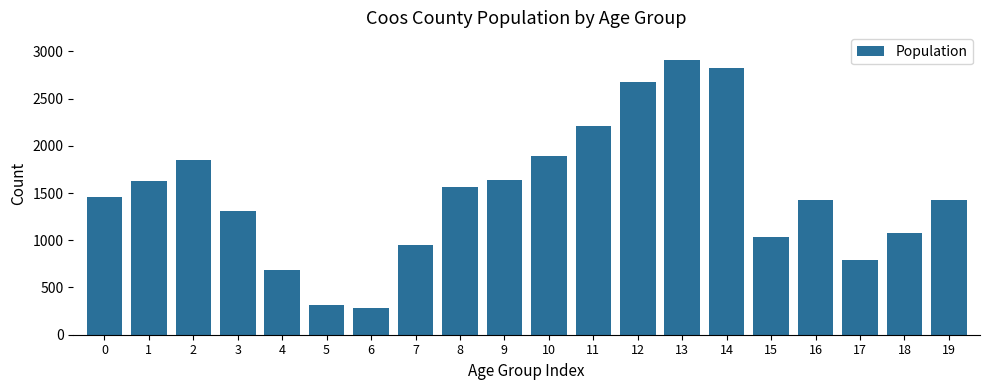

What is the value of the 12th bar from the left?

2206